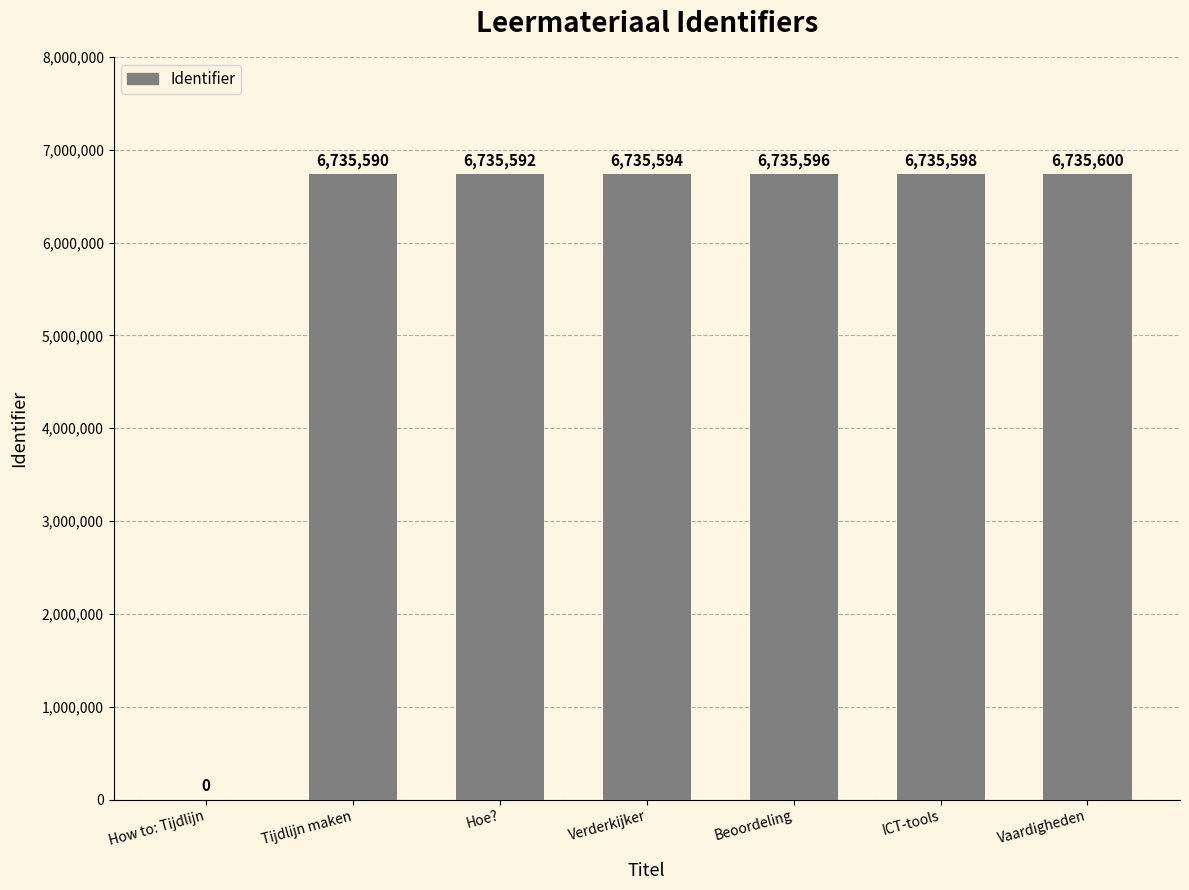

What is the ratio of the value at Vaardigheden to the value at Hoe??

1.0